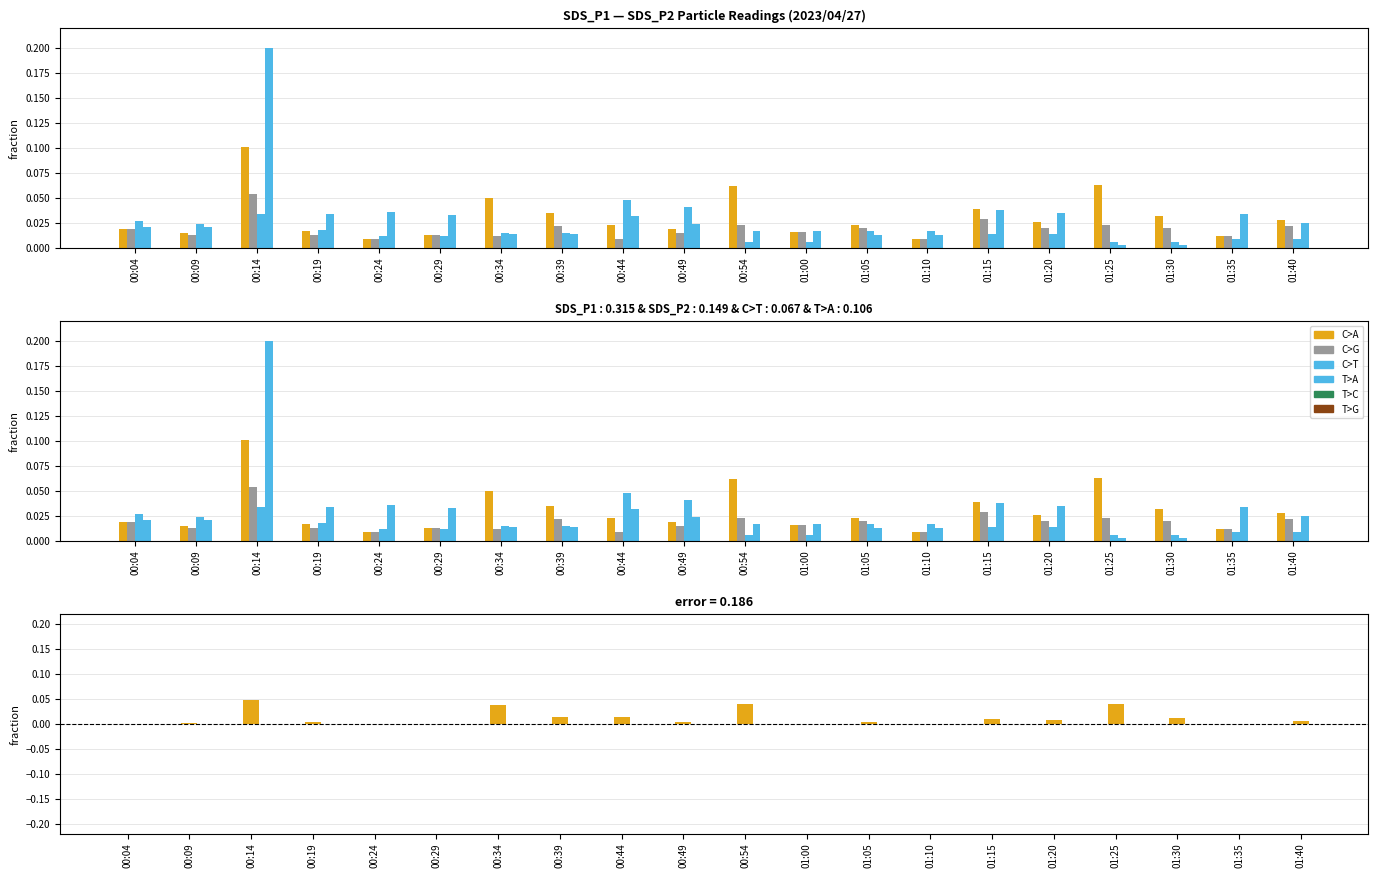

Which series has the widest spread of values?

T>A